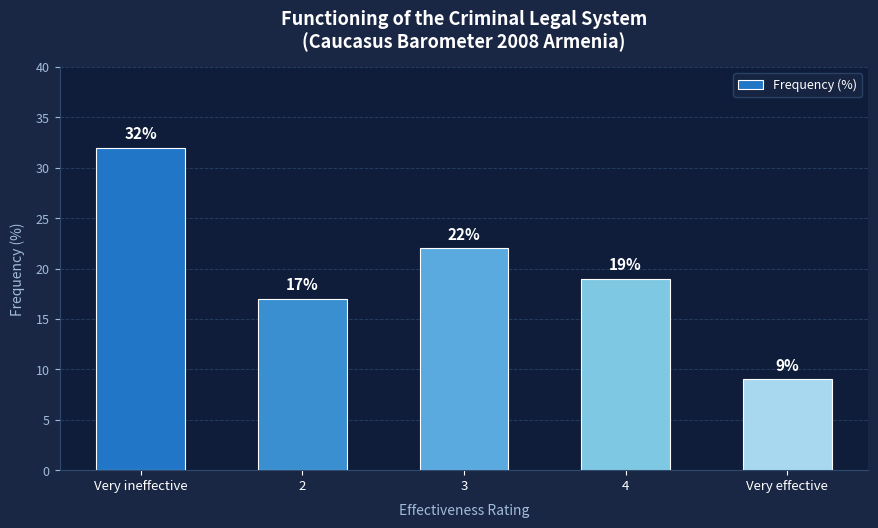

What is the sum of the values at 2 and 3?

39